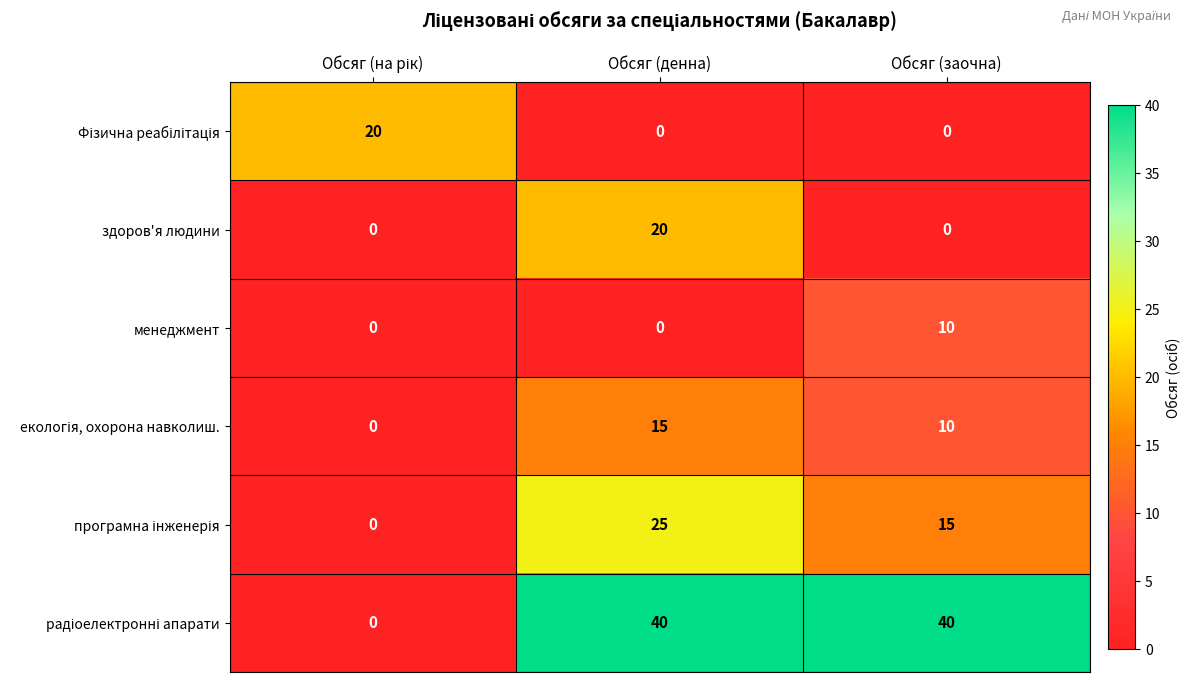

Which series changed the most between Обсяг (денна) and Обсяг (заочна)?

здоров'я людини